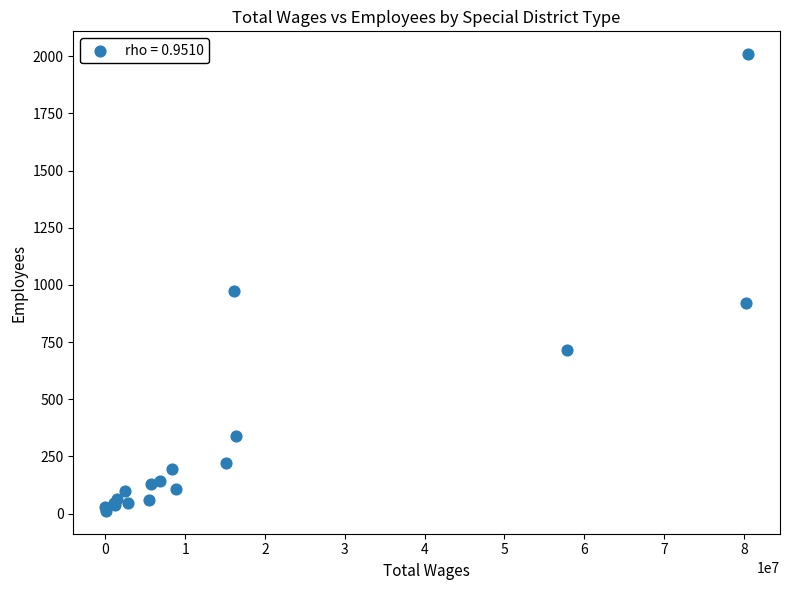

What Y value in the scatter plot is closest to 1010?

975